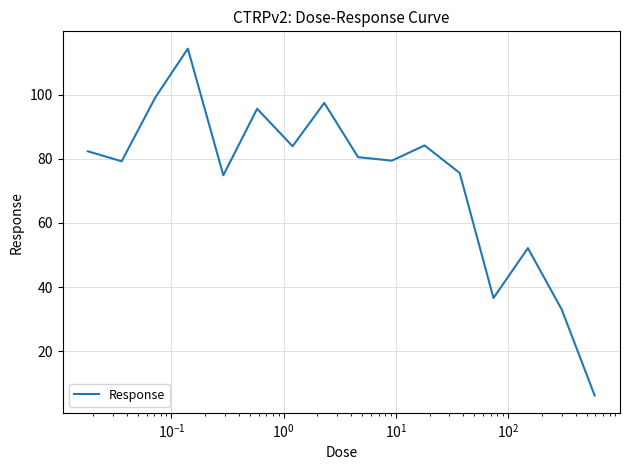

What is the difference between the maximum and minimum values?

108.2